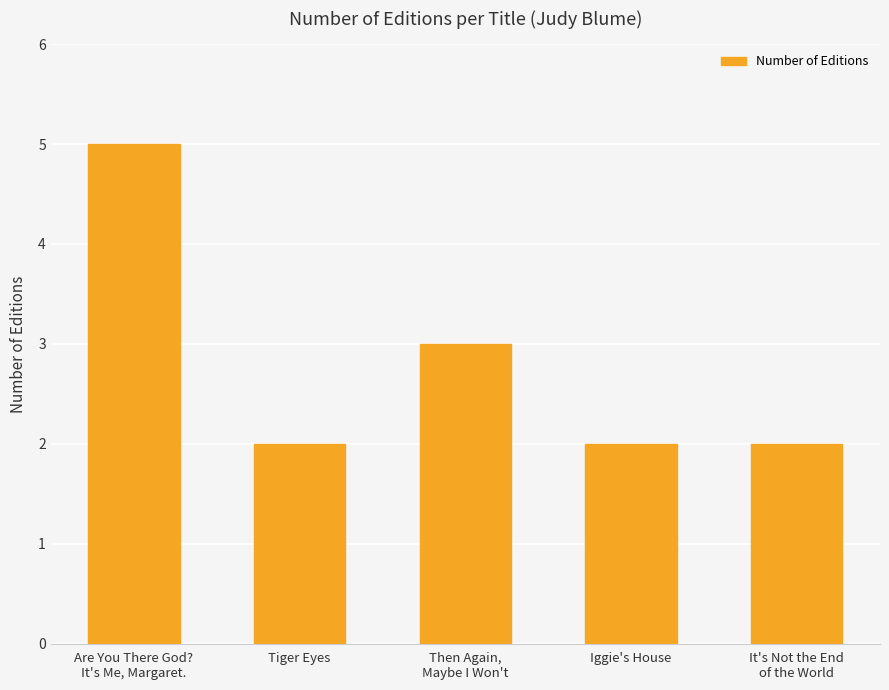

What value does the data have at Then Again,
Maybe I Won't?

3